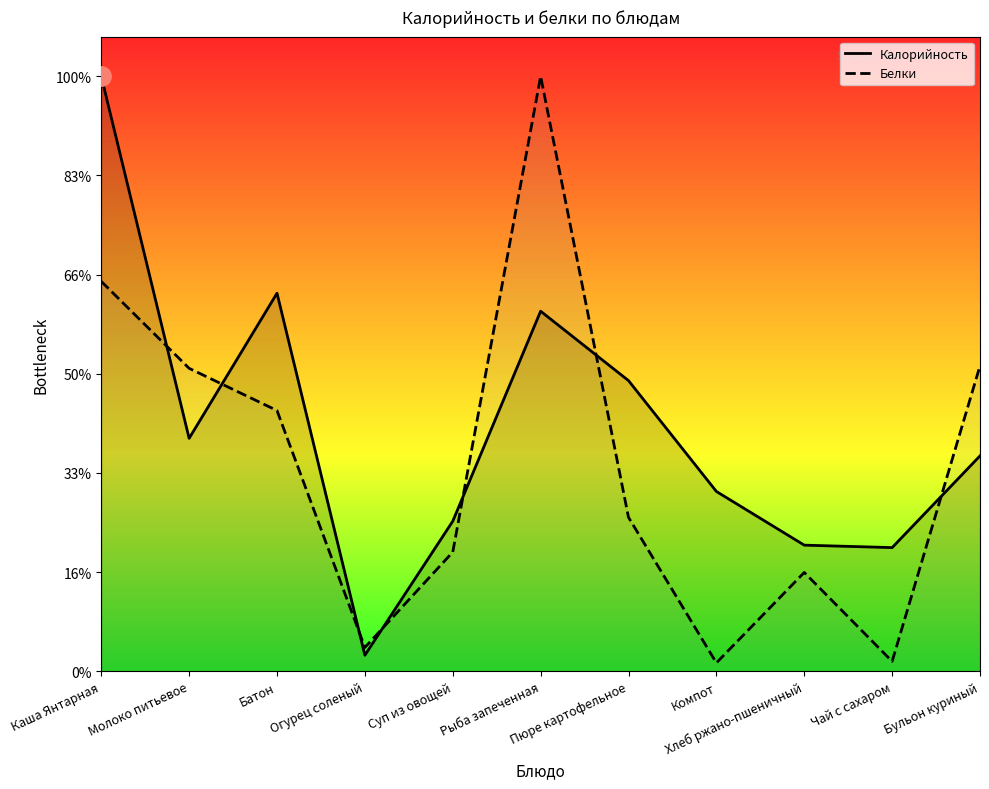

Reading left to right, extract all data points from this chart.

Калорийность: Каша Янтарная=300.0	Молоко питьевое=117.5	Батон=190.6	Огурец соленый=8.1	Суп из овощей=75.7	Рыба запеченная=181.6	Пюре картофельное=146.6	Компот=90.7	Хлеб ржано-пшеничный=63.6	Чай с сахаром=62.4	Бульон куриный=108.6
Белки: Каша Янтарная=196.6	Молоко питьевое=152.8	Батон=131.5	Огурец соленый=12.0	Суп из овощей=60.1	Рыба запеченная=300.0	Пюре картофельное=77.6	Компот=4.3	Хлеб ржано-пшеничный=49.8	Чай с сахаром=5.0	Бульон куриный=154.0